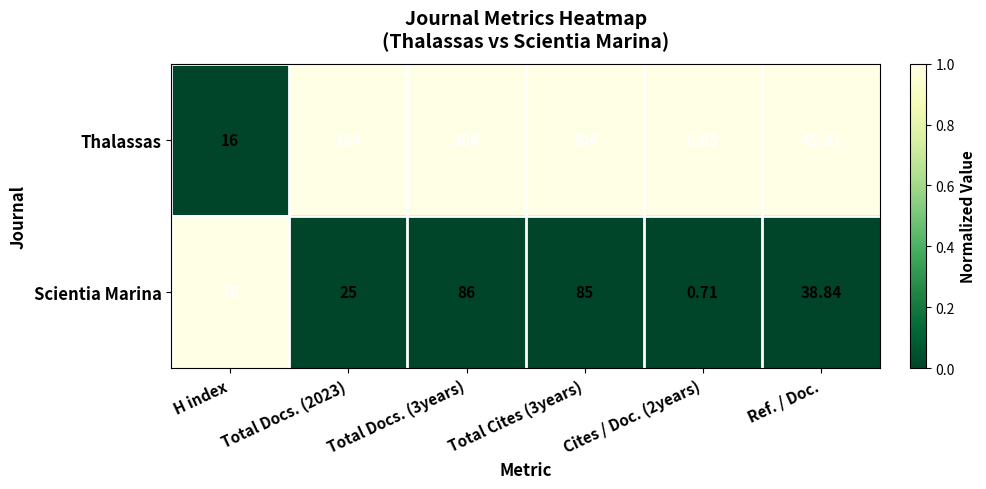

Is the value of Scientia Marina at Total Docs. (2023) greater than the value of Thalassas at Ref. / Doc.?

No